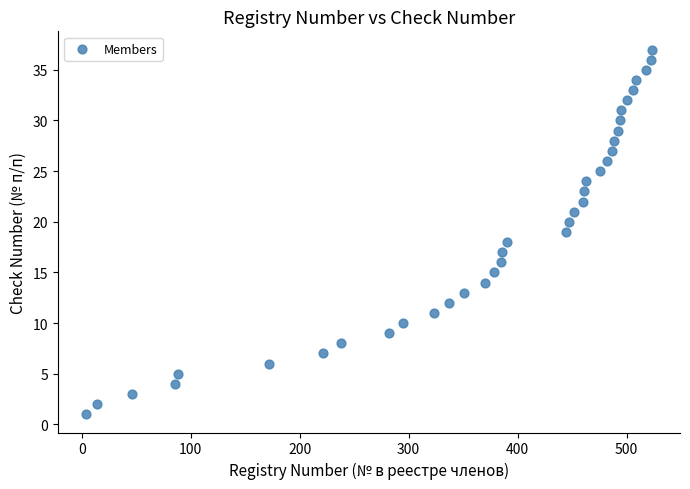

What is the range of X values (max minus min)?

519